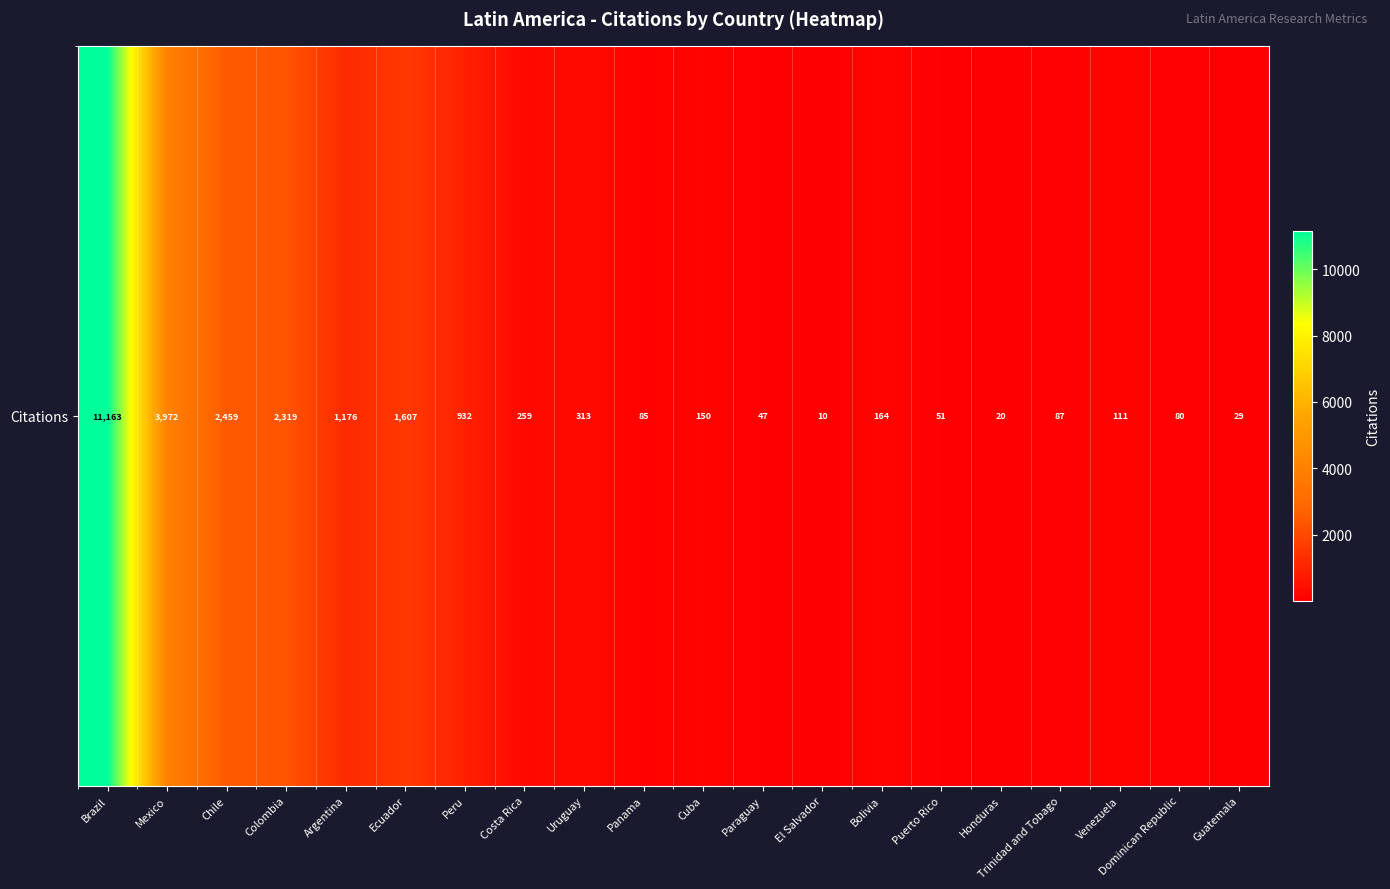

What is the difference between the second highest and minimum values?

3962